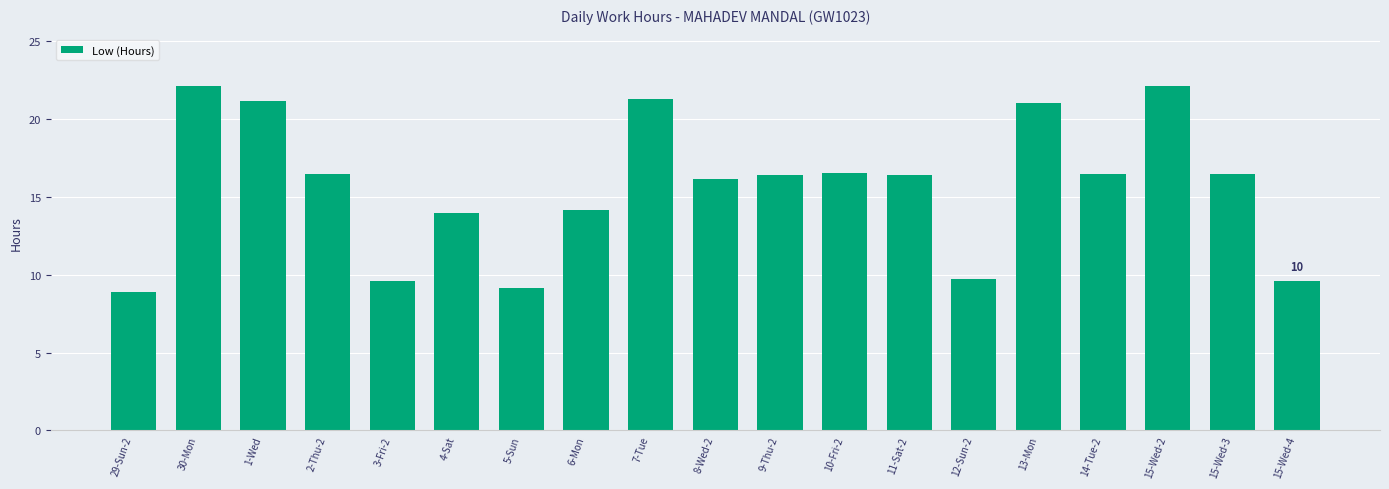

What is the difference between the second highest and second lowest values?

13.0